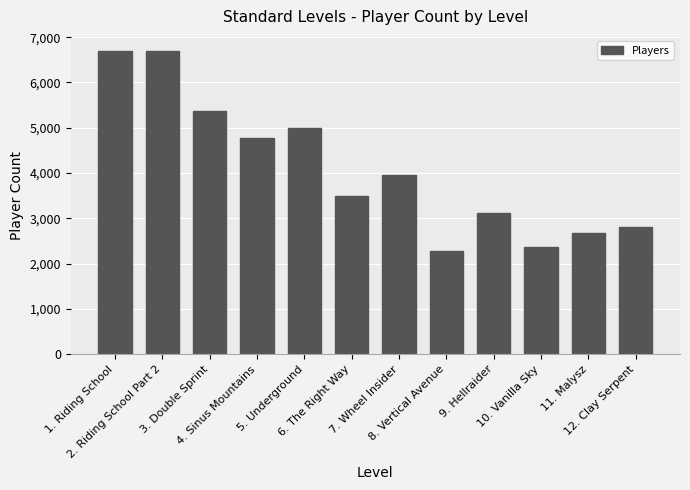

What is the label of the 7th bar from the left?

7. Wheel Insider